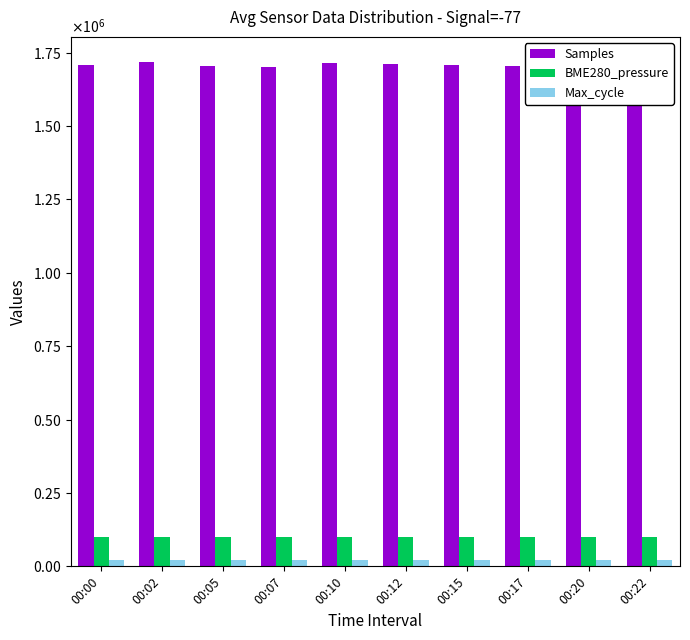

Rank the categories by Samples value from lowest to highest.

00:22, 00:07, 00:20, 00:05, 00:17, 00:00, 00:15, 00:12, 00:10, 00:02